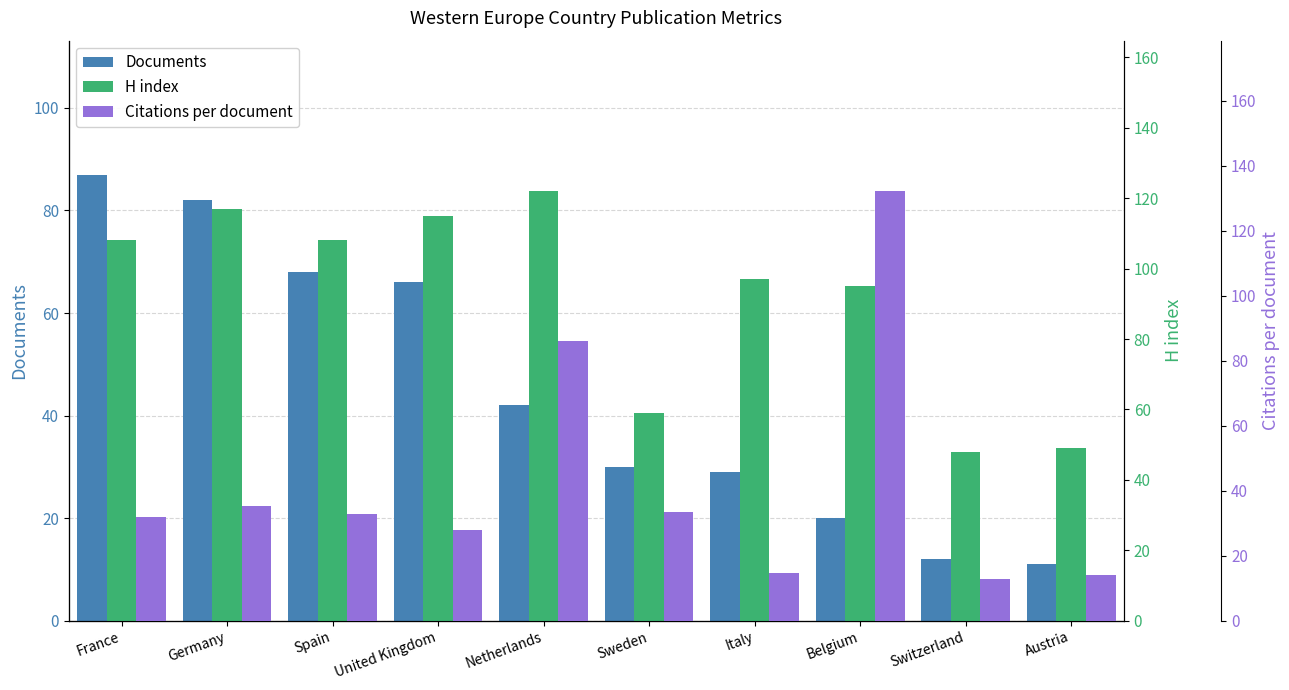

What is the lowest value of the Citations per document series?

13.0